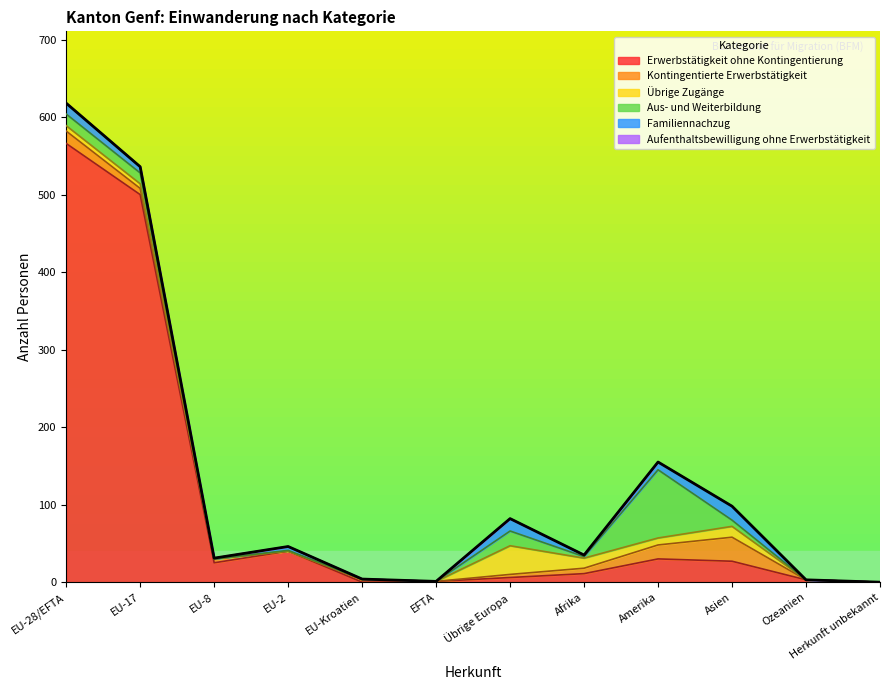

Where is the first local maximum for Kontingentierte Erwerbstätigkeit?

EU-Kroatien